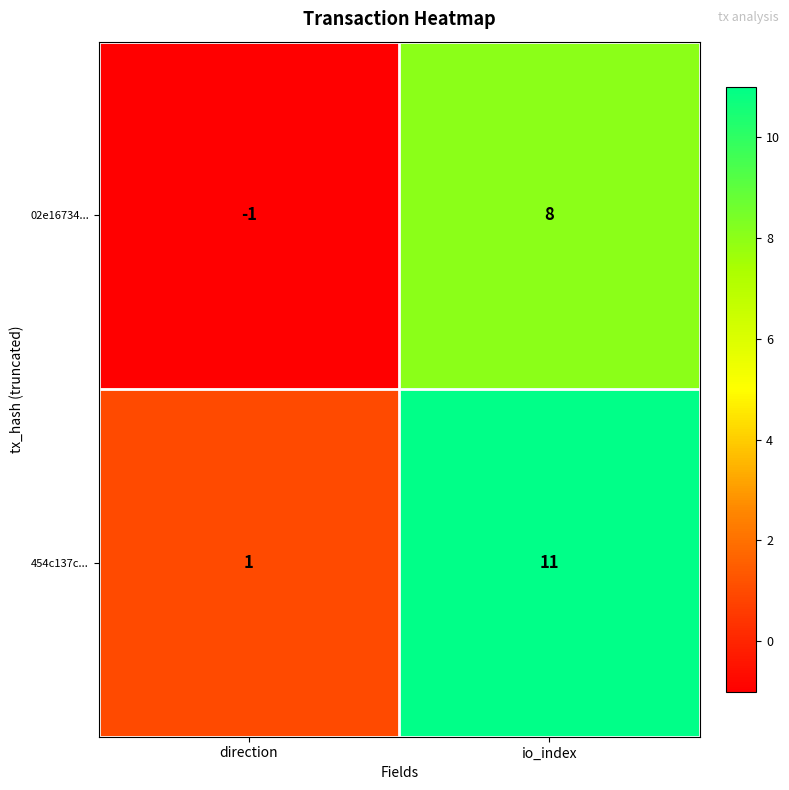

True or false: 02e16734... has a value of 13 at io_index.

False